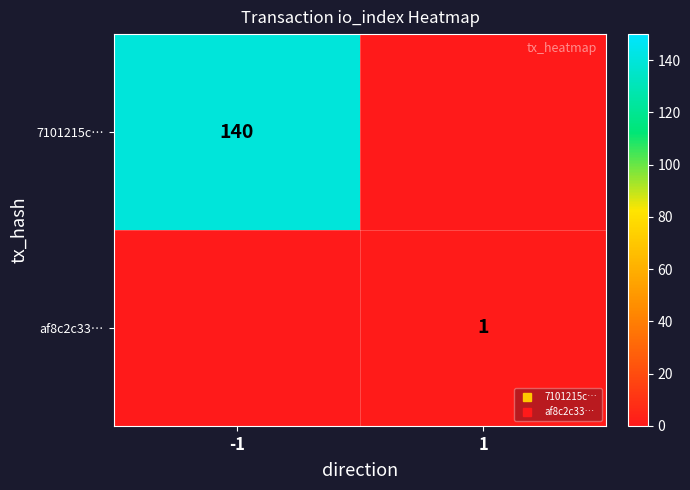

Rank the series at -1 from highest to lowest value.

7101215c…, af8c2c33…